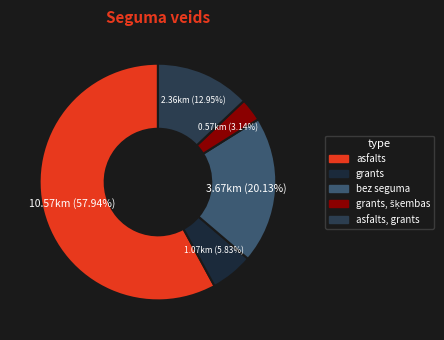

How many segments does this pie chart have?

5